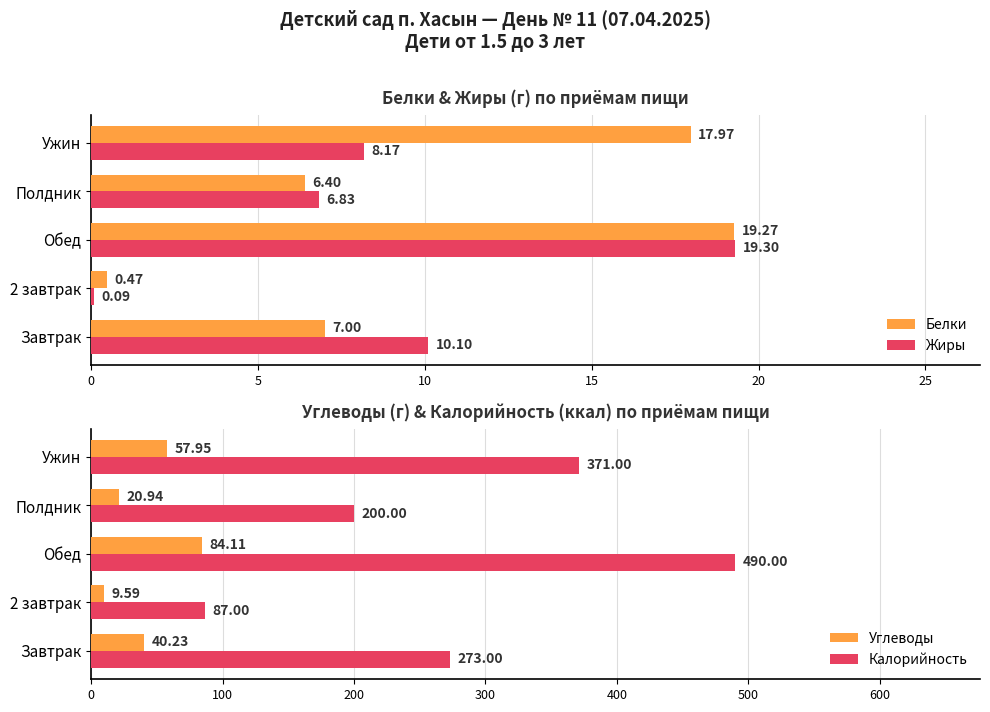

What is the lowest value of the Калорийность series?

87.0